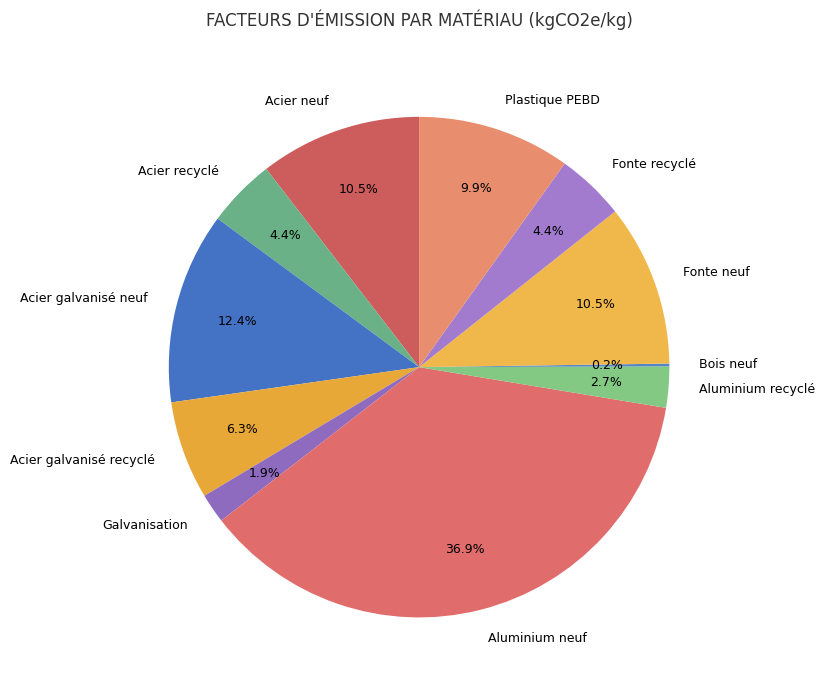

Does Acier neuf account for over 50% of the chart?

No